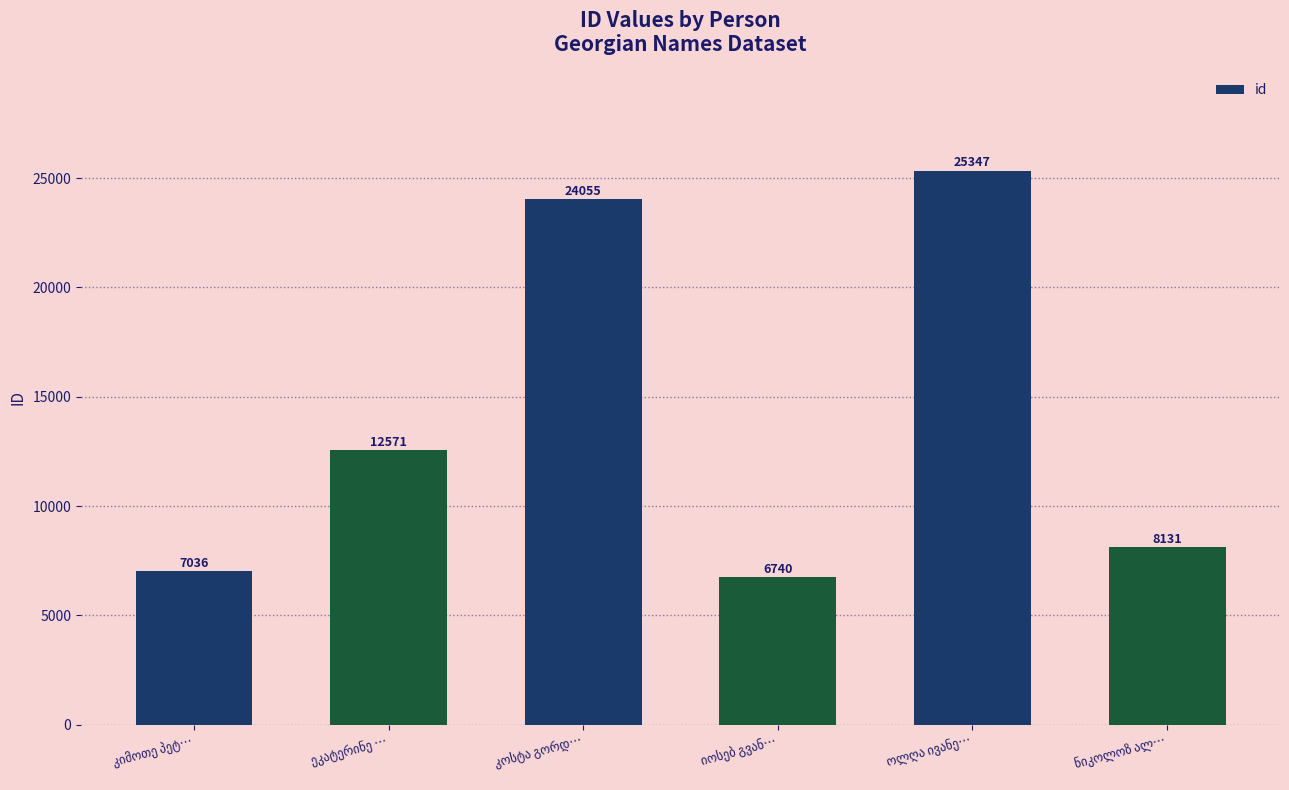

What is the smallest value displayed?

6740